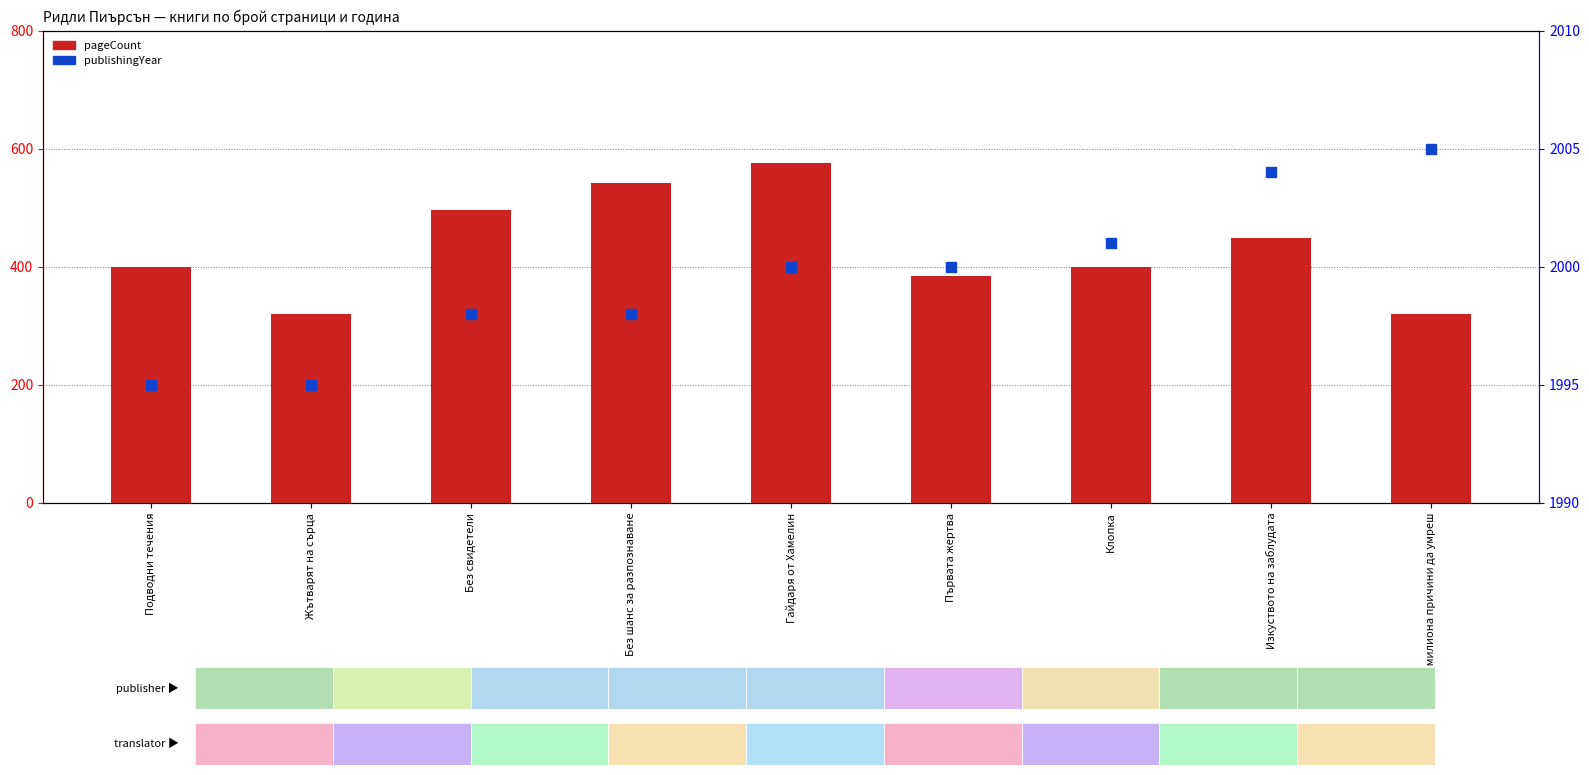

Which series has the widest spread of Y values?

pageCount